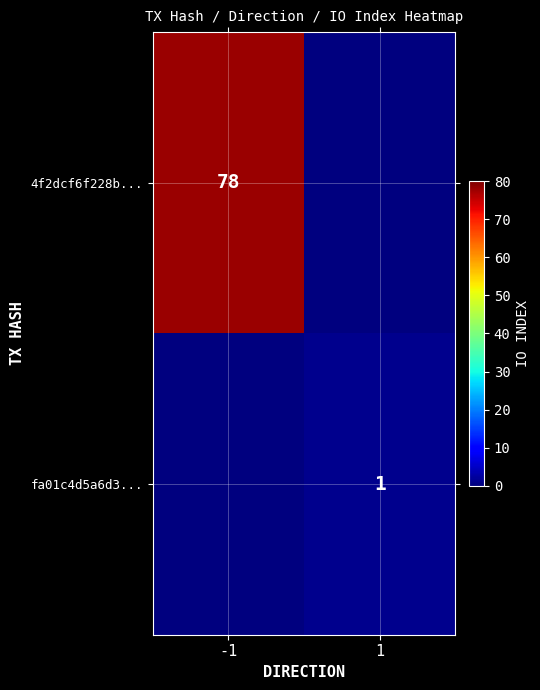

The value of fa01c4d5a6d3... at 1 is 2. True or false?

False